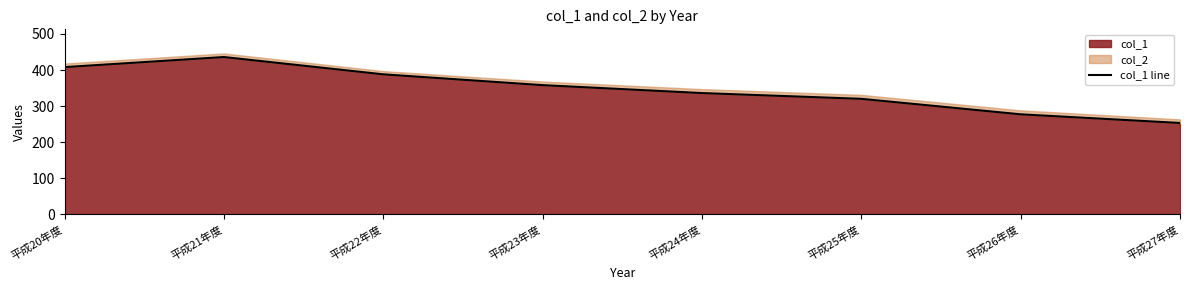

What is the change in value from 平成22年度 to 平成26年度?

-111